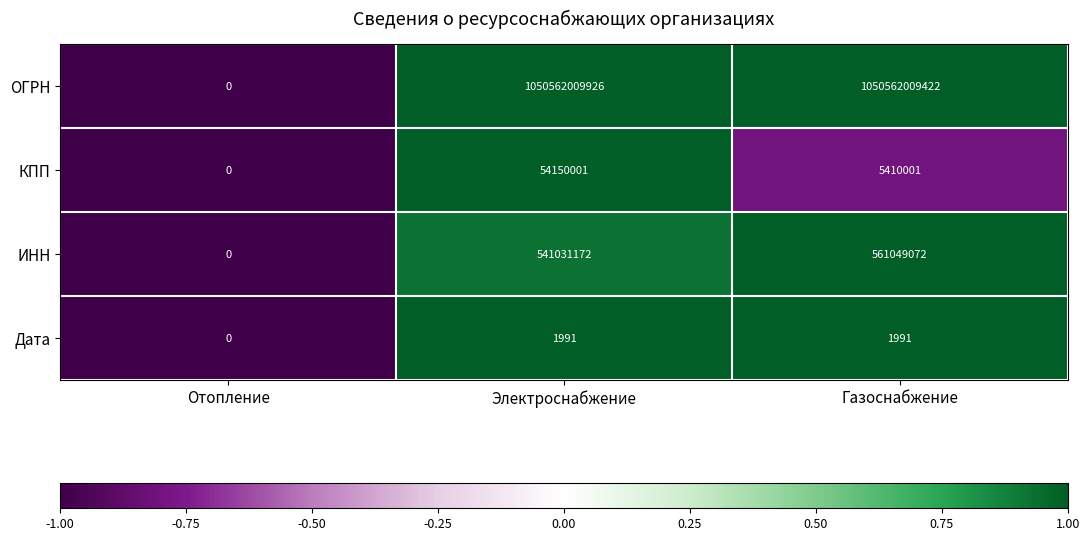

What is the greatest value displayed?

1050562009926